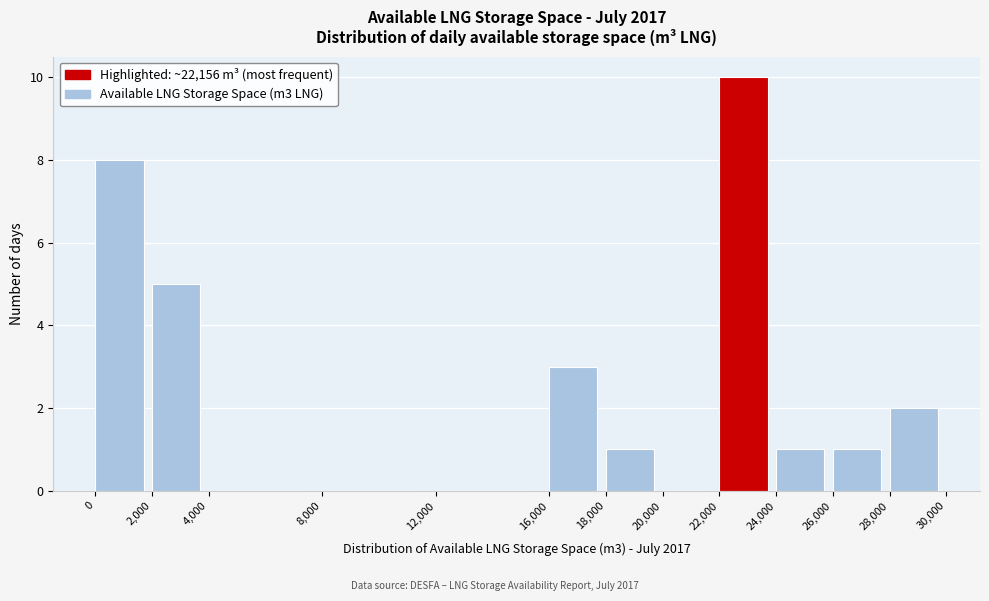

Over which range of the x-axis is the bar tallest?

22,000 to 24,000